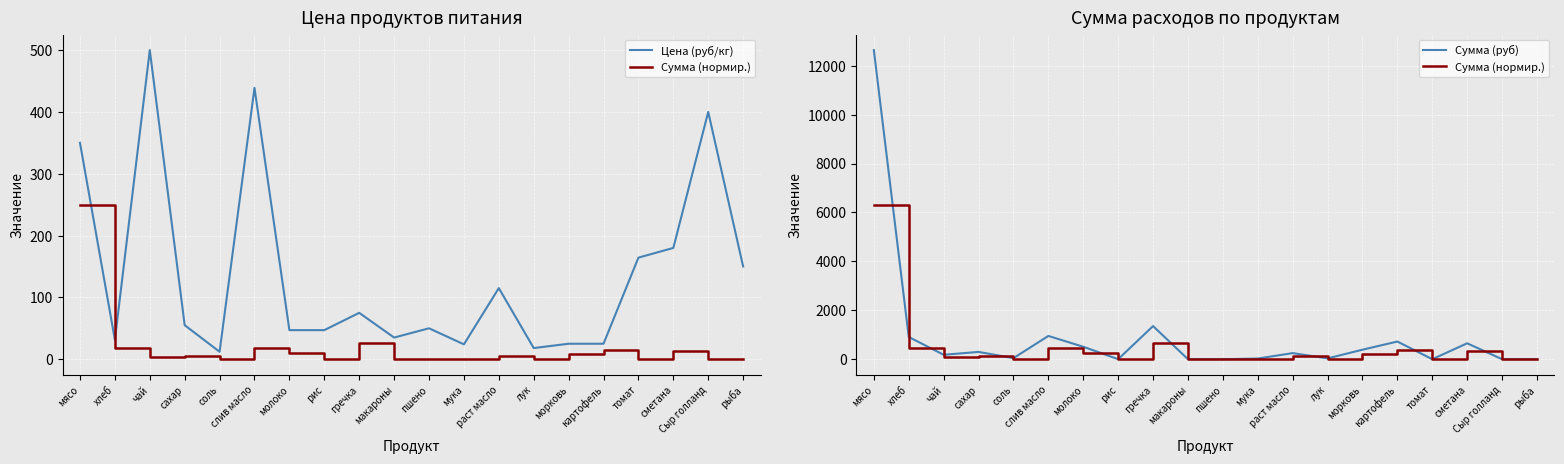

What are all the series names shown in the legend?

Цена (руб/кг), Сумма (нормир.), Сумма (руб)